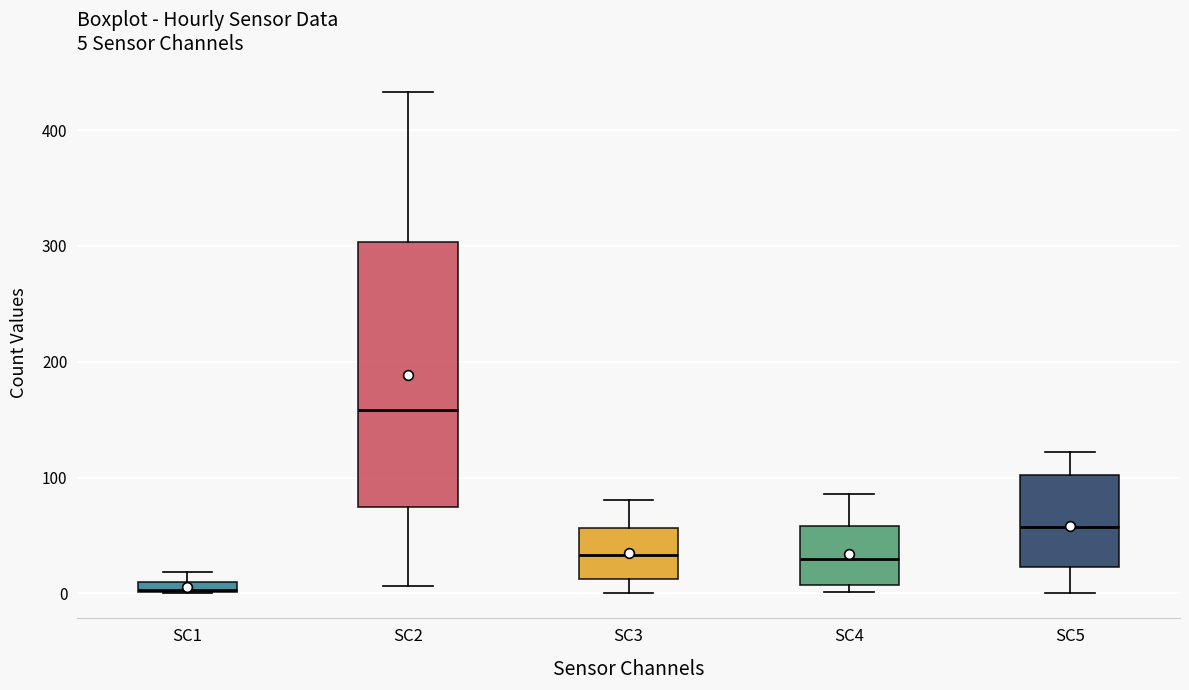

Which box's median line is the highest?

SC2